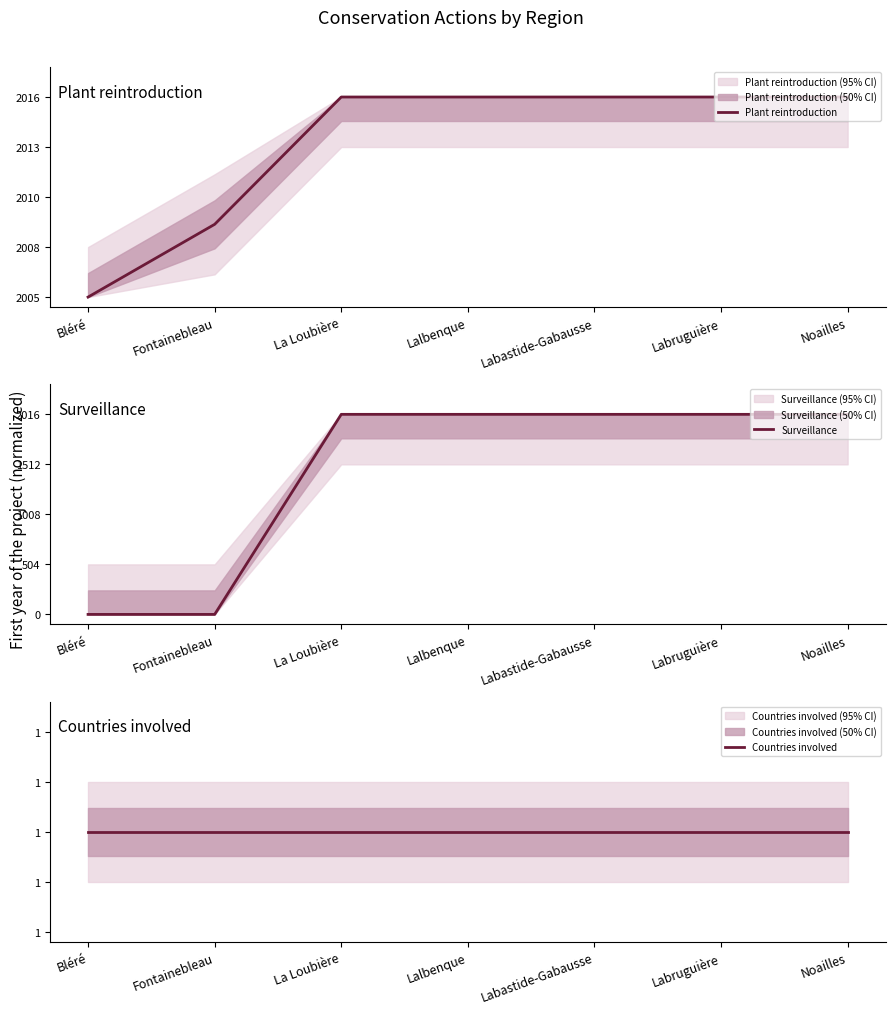

Reading left to right, transcribe all the data shown in this chart.

Plant reintroduction: Bléré=0.0	Fontainebleau=0.4	La Loubière=1.0	Lalbenque=1.0	Labastide-Gabausse=1.0	Labruguière=1.0	Noailles=1.0
Surveillance: Bléré=0.0	Fontainebleau=0.0	La Loubière=1.0	Lalbenque=1.0	Labastide-Gabausse=1.0	Labruguière=1.0	Noailles=1.0
Countries involved: Bléré=0.5	Fontainebleau=0.5	La Loubière=0.5	Lalbenque=0.5	Labastide-Gabausse=0.5	Labruguière=0.5	Noailles=0.5